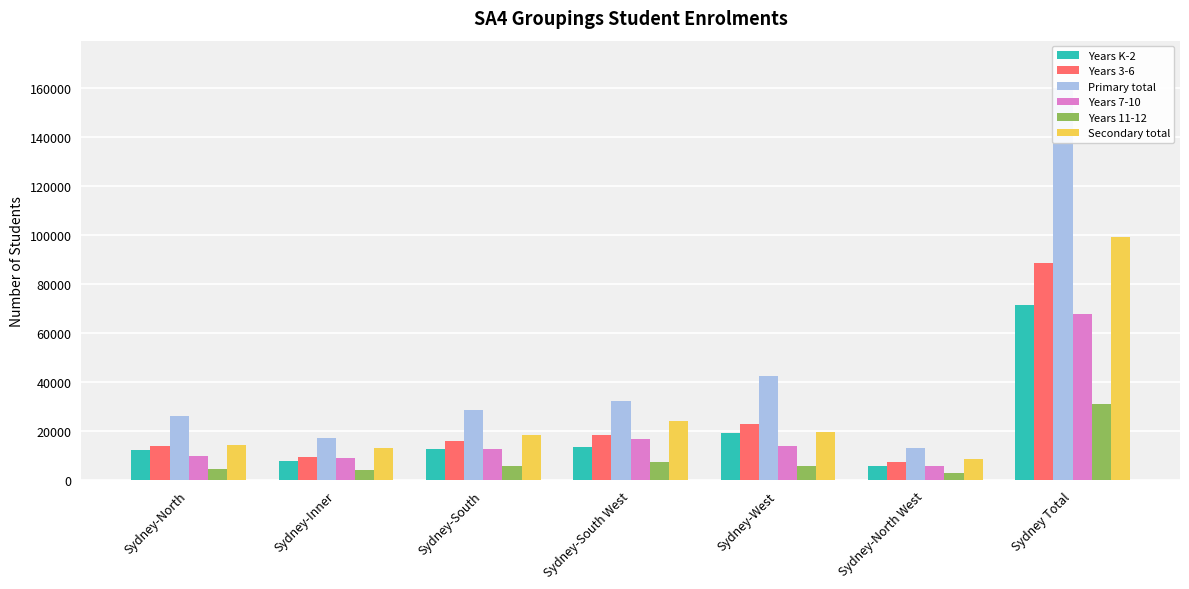

Reading right to left, extract all data points from this chart.

Years K-2: Sydney Total=71716	Sydney-North West=5829	Sydney-West=19438	Sydney-South West=13597	Sydney-South=12652	Sydney-Inner=7762	Sydney-North=12438
Years 3-6: Sydney Total=88576	Sydney-North West=7367	Sydney-West=23176	Sydney-South West=18662	Sydney-South=15984	Sydney-Inner=9453	Sydney-North=13934
Primary total: Sydney Total=160292	Sydney-North West=13196	Sydney-West=42614	Sydney-South West=32259	Sydney-South=28636	Sydney-Inner=17215	Sydney-North=26372
Years 7-10: Sydney Total=68074	Sydney-North West=5814	Sydney-West=14063	Sydney-South West=16758	Sydney-South=12603	Sydney-Inner=8990	Sydney-North=9846
Years 11-12: Sydney Total=31305	Sydney-North West=3047	Sydney-West=5820	Sydney-South West=7554	Sydney-South=5888	Sydney-Inner=4300	Sydney-North=4696
Secondary total: Sydney Total=99379	Sydney-North West=8861	Sydney-West=19883	Sydney-South West=24312	Sydney-South=18491	Sydney-Inner=13290	Sydney-North=14542